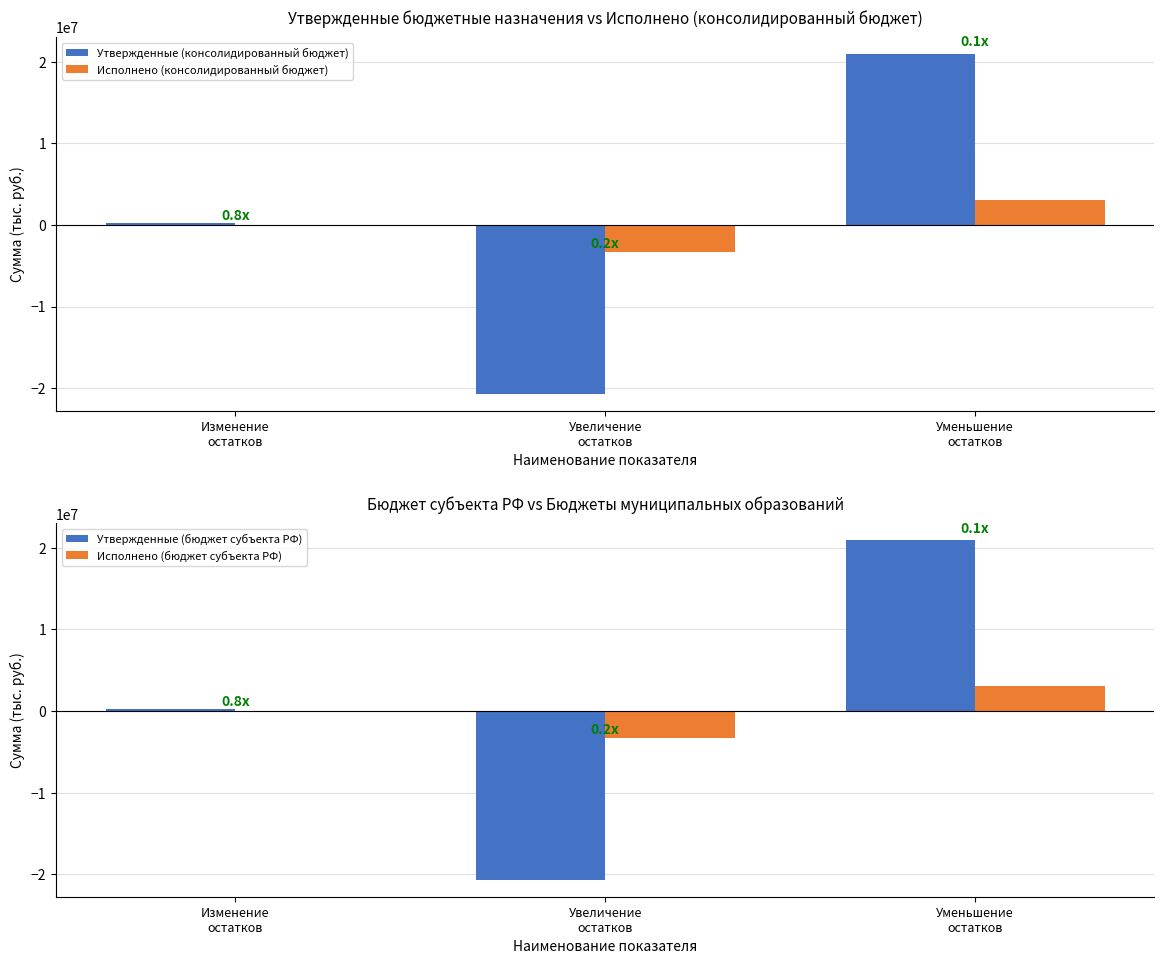

What is the highest value of the Исполнено (бюджет субъекта РФ) series?

3089726.2